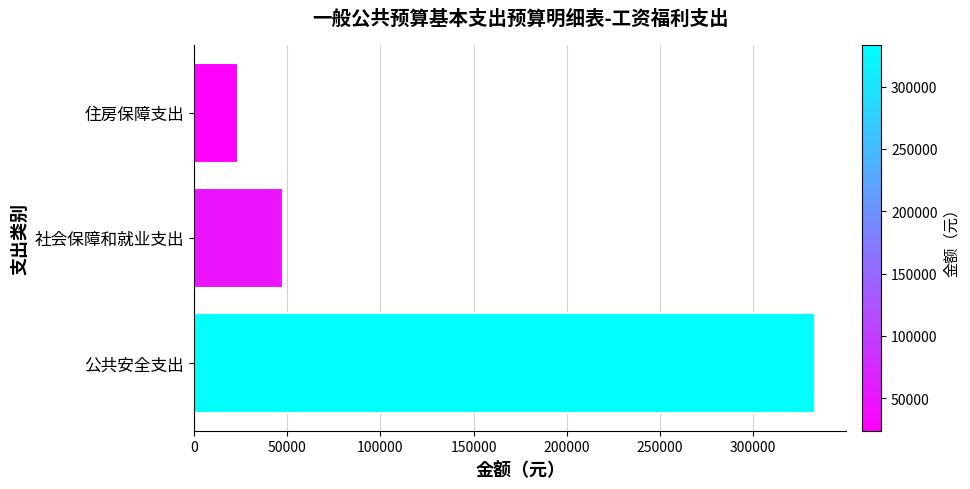

Rank the categories by value from highest to lowest.

公共安全支出, 社会保障和就业支出, 住房保障支出